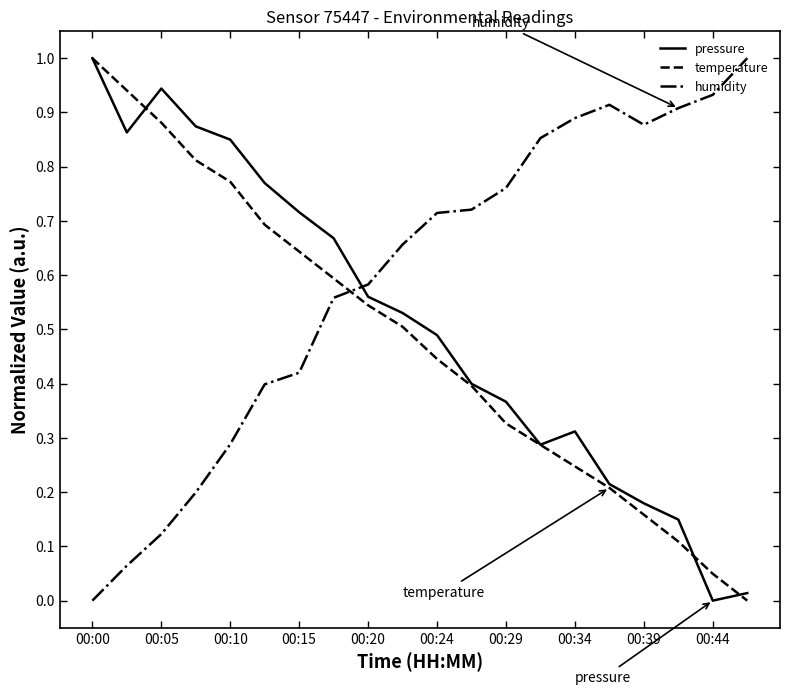

What is the difference between the maximum and minimum values in the temperature series?

1.0